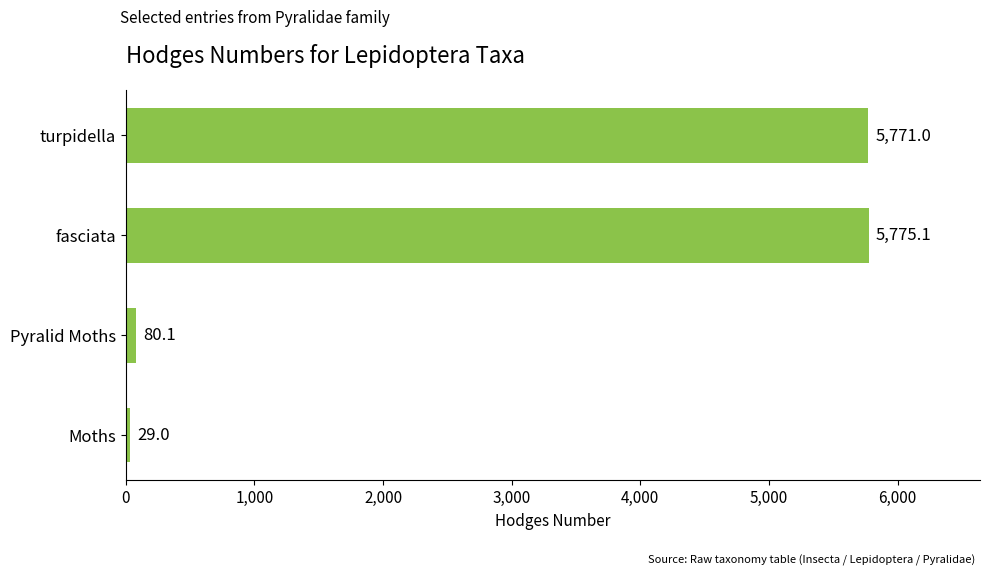

What is the ratio of the value at turpidella to the value at Pyralid Moths?

72.0